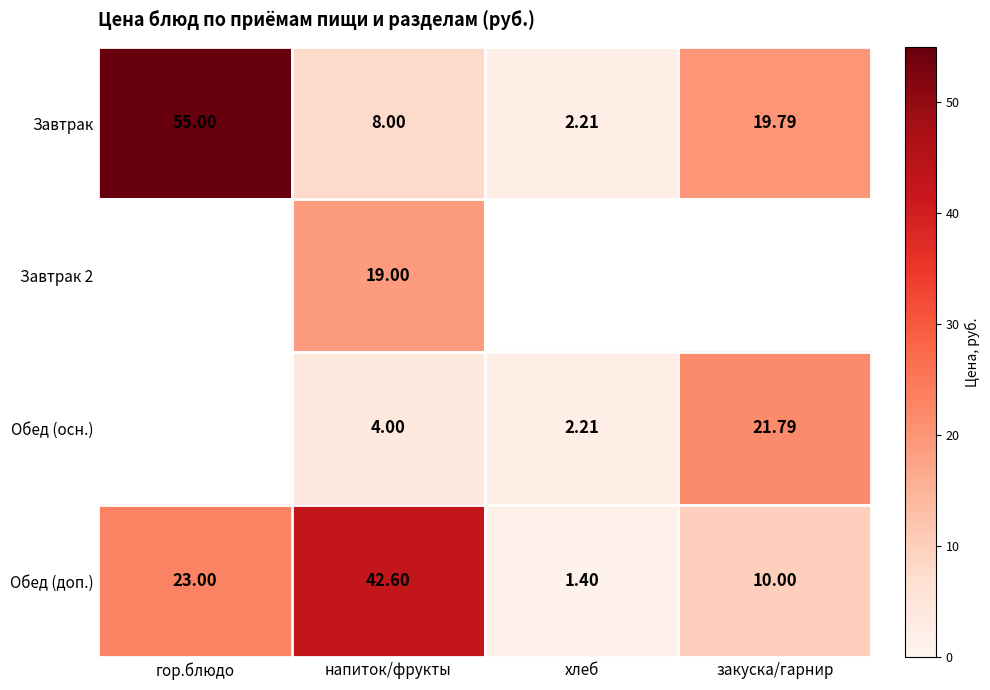

Rank the categories by Обед (доп.) value from highest to lowest.

напиток/фрукты, гор.блюдо, закуска/гарнир, хлеб